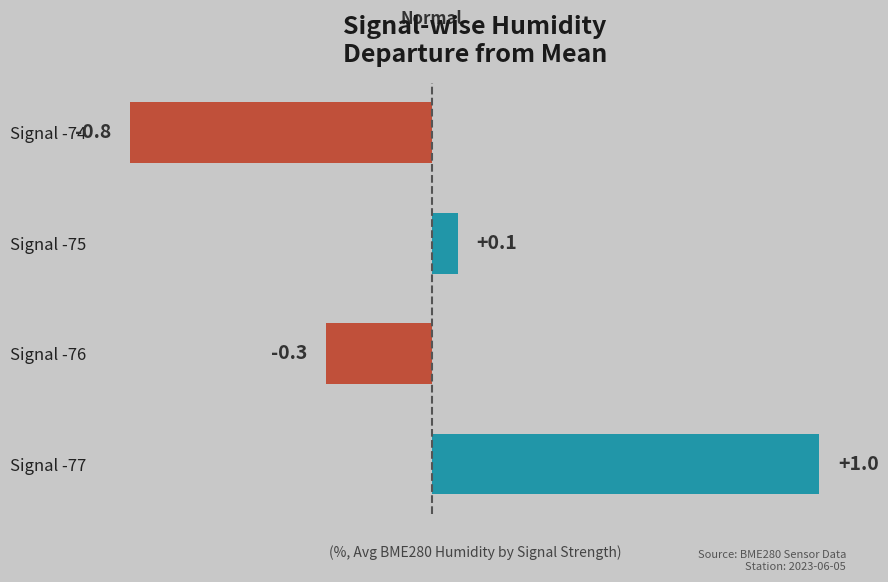

List the labels in order of value, smallest first.

Signal -74, Signal -76, Signal -75, Signal -77